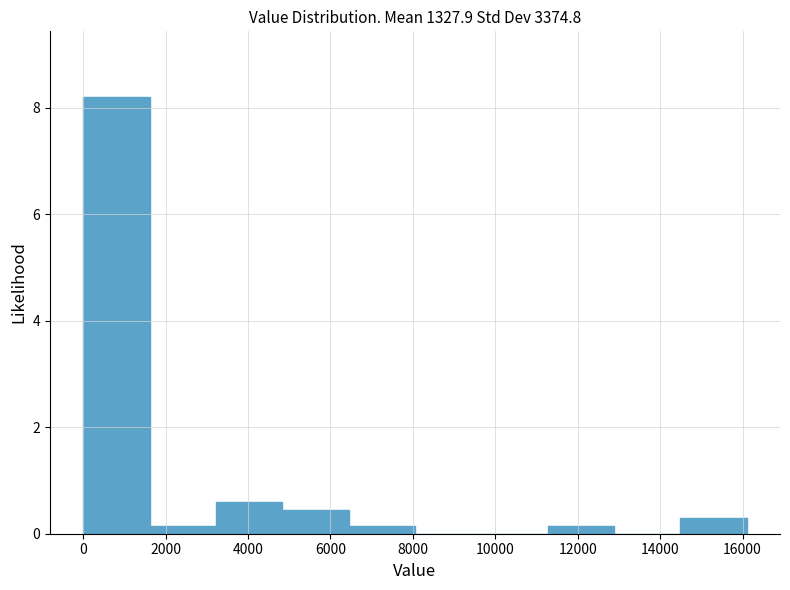

Reading left to right, transcribe this chart: for each bar, give the range it covers on the x-axis and its height. Neither the bar edges nor the heights are printed on the chart, so give them approximately, as read against the axes.

0 to 1600: 8.2
1600 to 3200: under 0.2
3200 to 4800: 0.6
4800 to 6400: 0.4
6400 to 8000: under 0.2
8000 to 9600: 0
9600 to 11200: 0
11200 to 12800: under 0.2
12800 to 14400: 0
14400 to 16200: 0.2